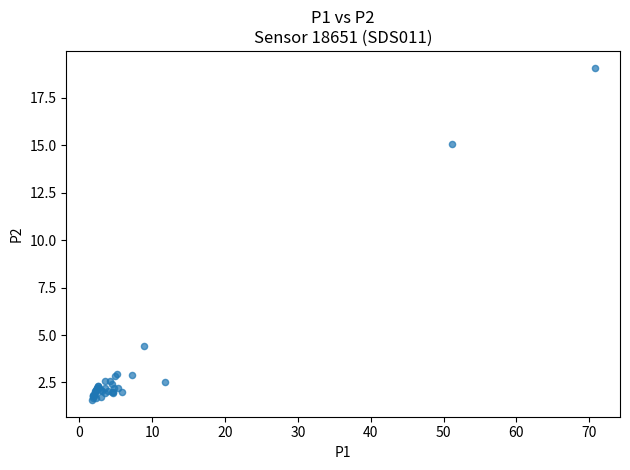

What Y value in the scatter plot is closest to 10?

15.1